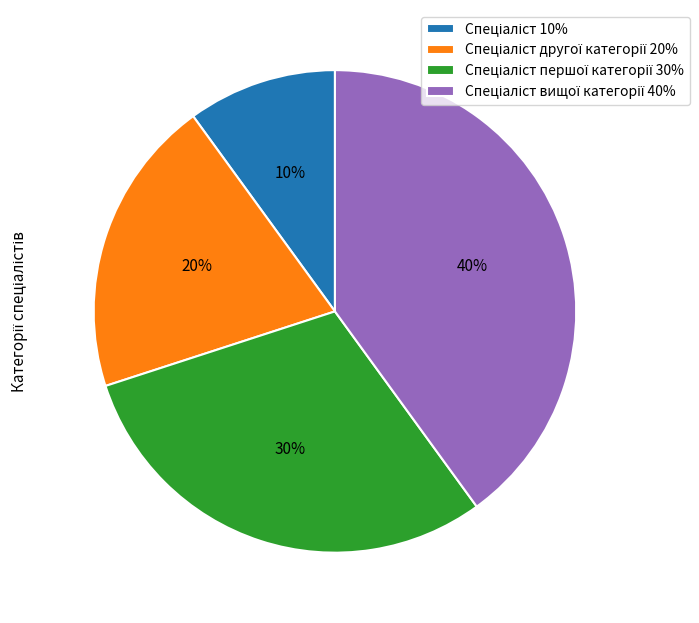

Is there any slice that represents more than half of the pie?

No